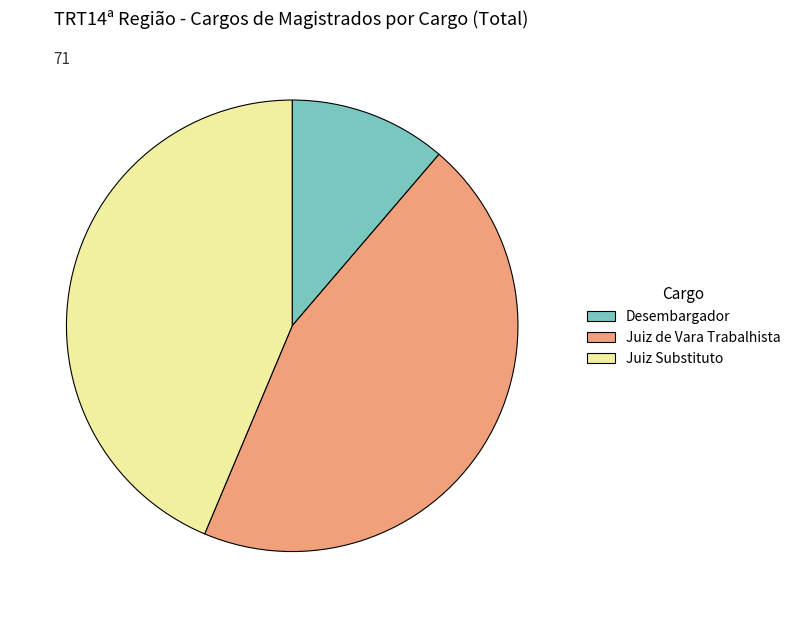

The Desembargador slice represents 17% of the pie. True or false?

False